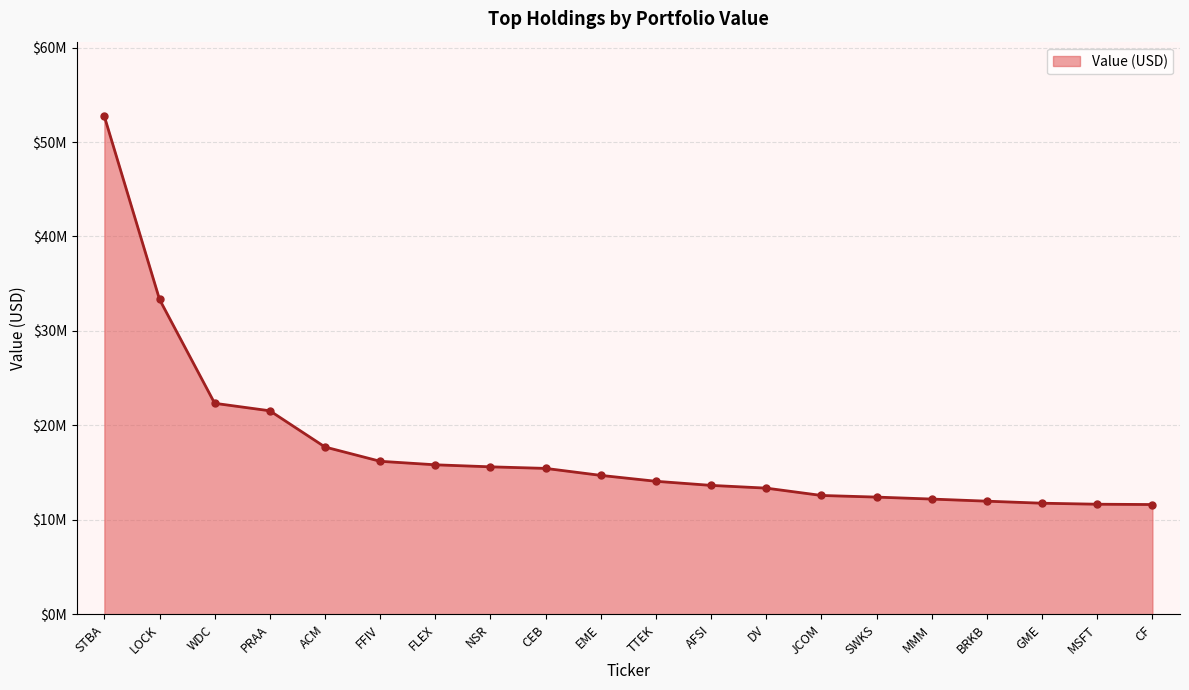

Does the chart have visible grid lines?

Yes